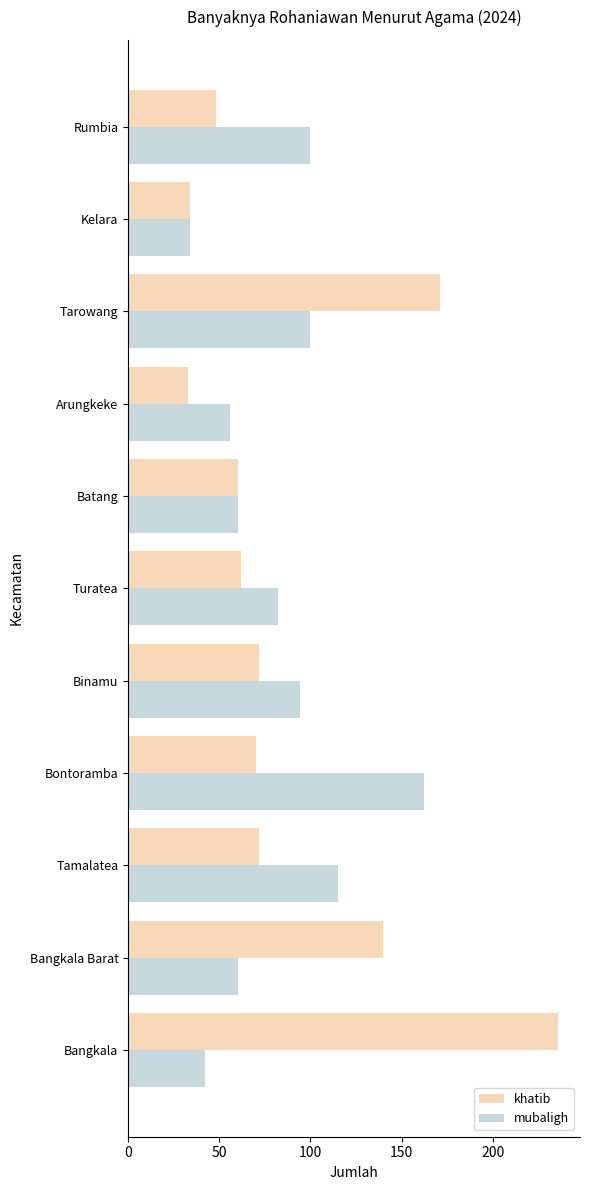

The value of mubaligh at Bontoramba is 162. True or false?

True